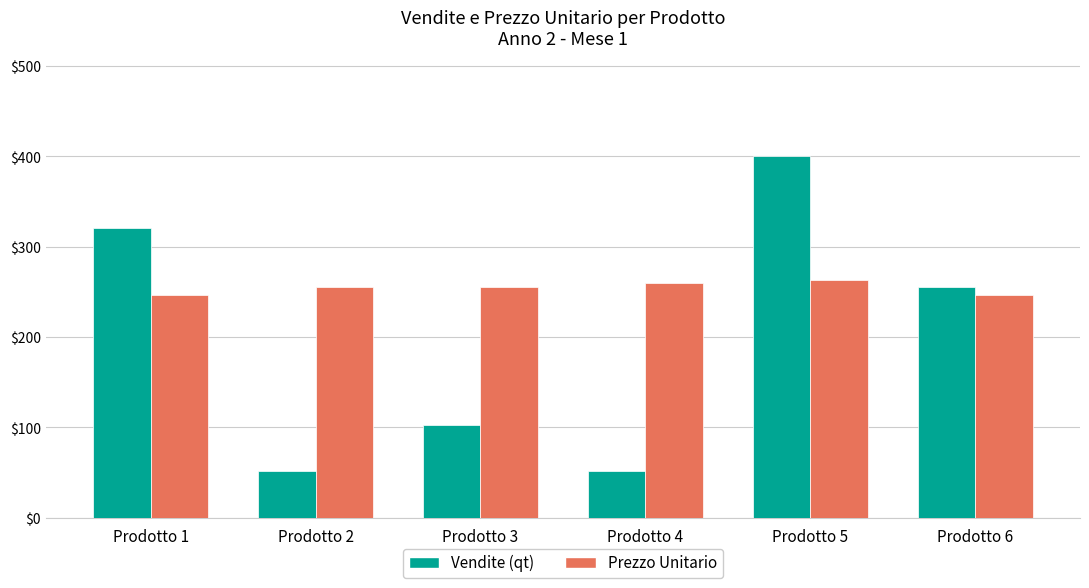

What is the sum of all Prezzo Unitario values?

1527